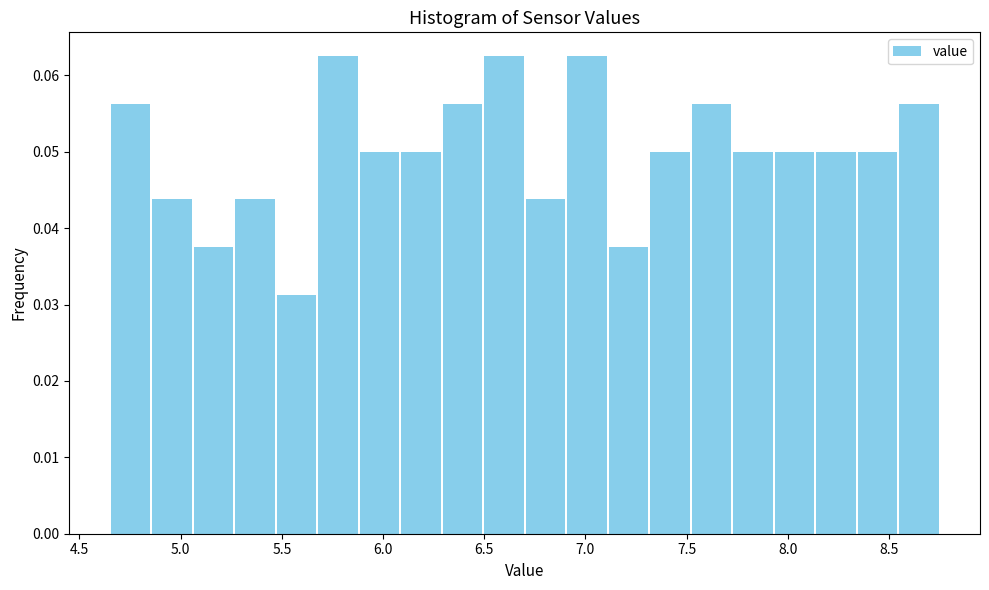

What is the height of the bar covering 6.290 to 6.495 on the x-axis? Neither the bar edges nor the heights are printed on the chart, so give them approximately, as read against the axes.

0.056